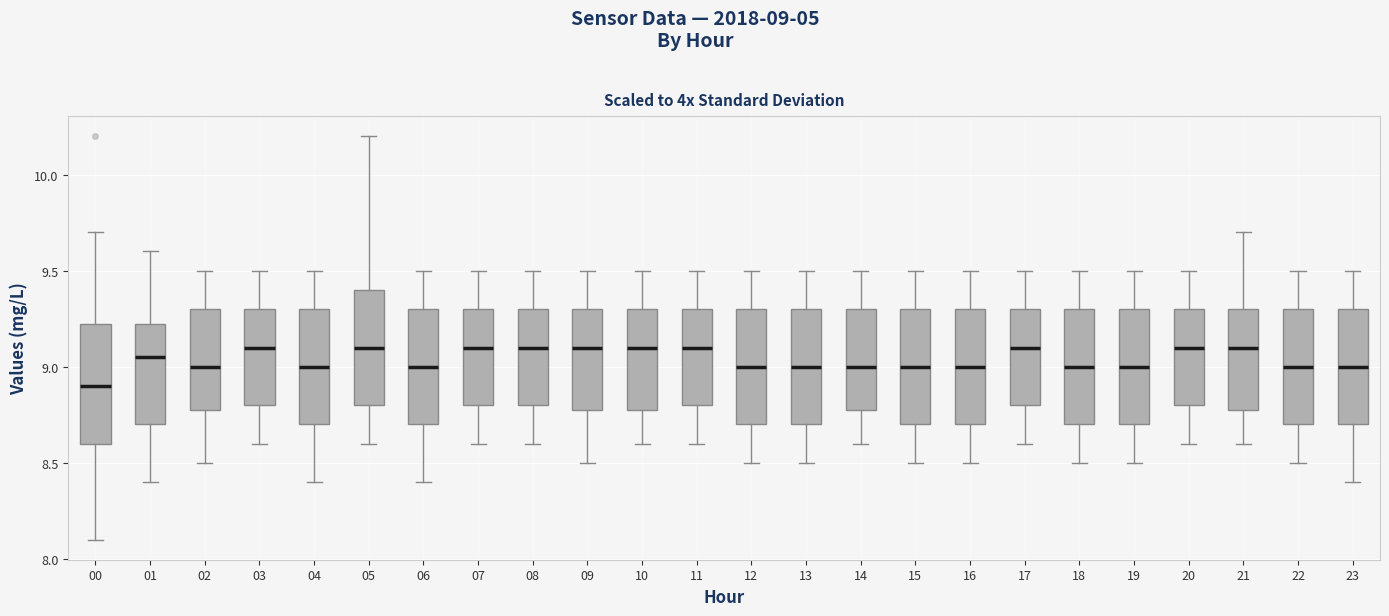

Where is the lower edge of the box at x = 22 on the y-axis? The values are not printed on the chart, so give them approximately, as read against the axis.

8.70